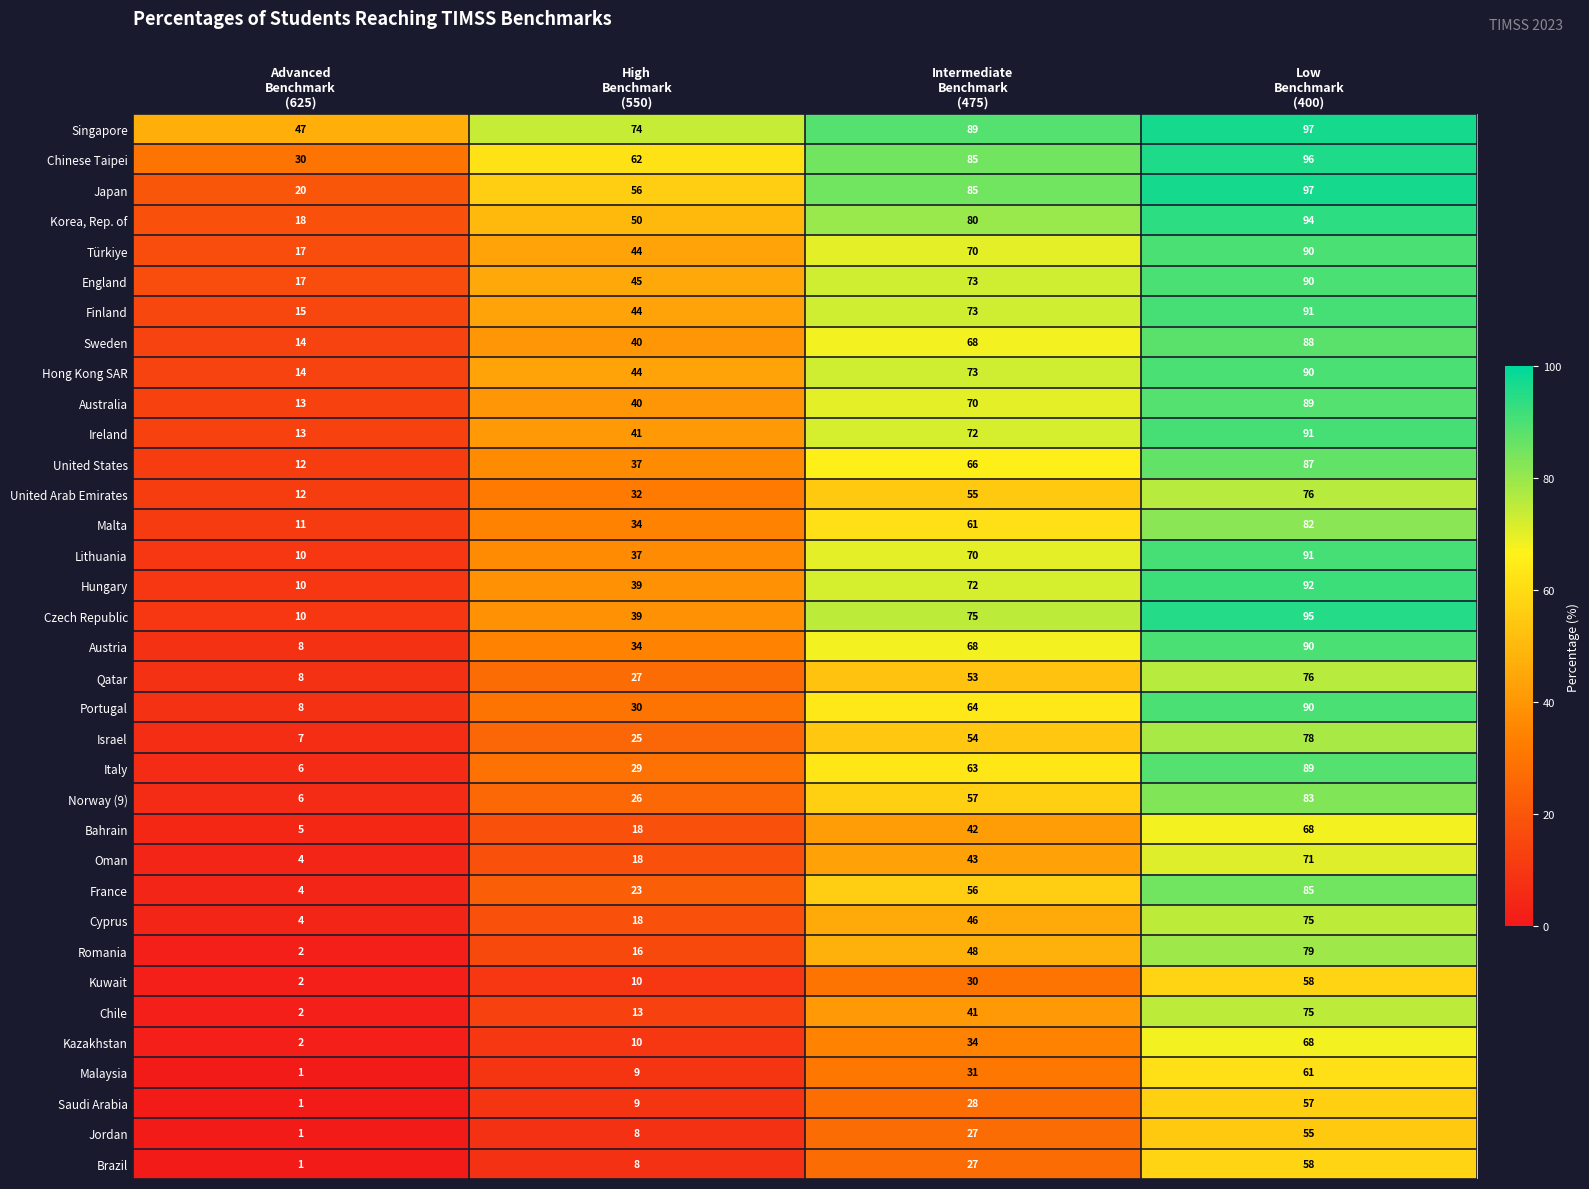

Which series has the widest spread of values?

Czech Republic